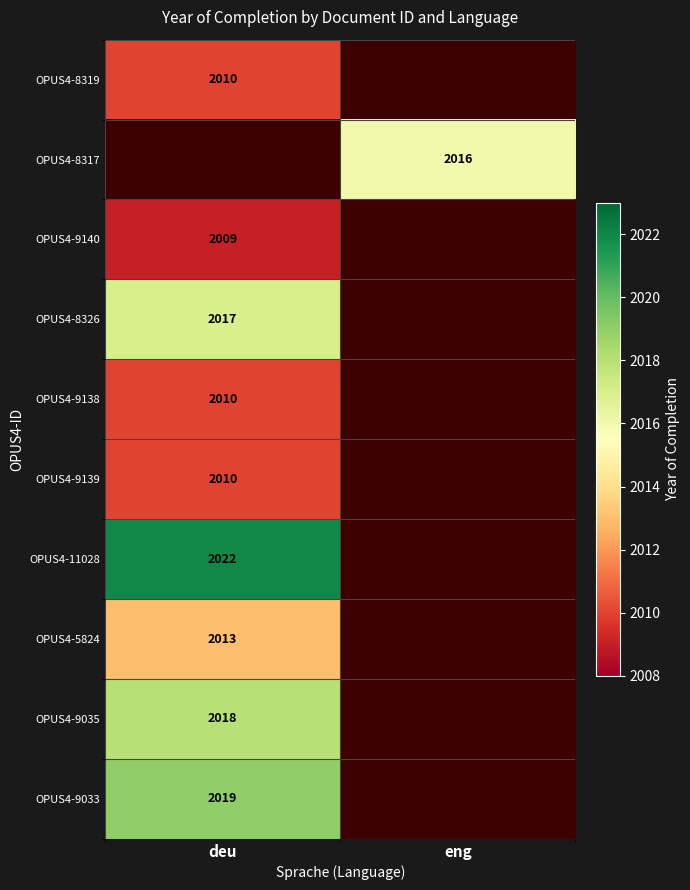

The value of OPUS4-9138 at deu is 497. True or false?

False